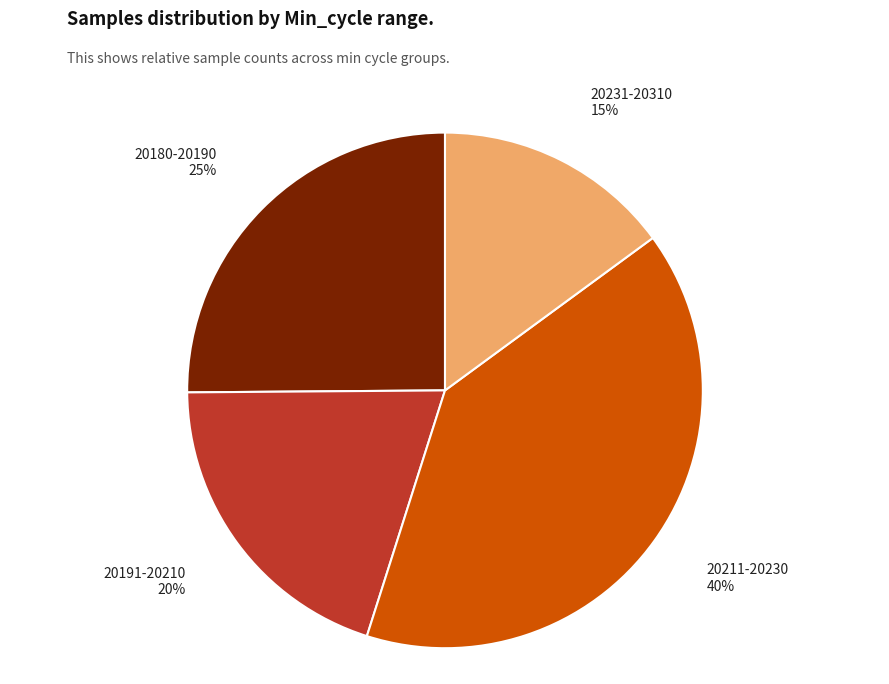

Is there a majority slice in this chart?

No